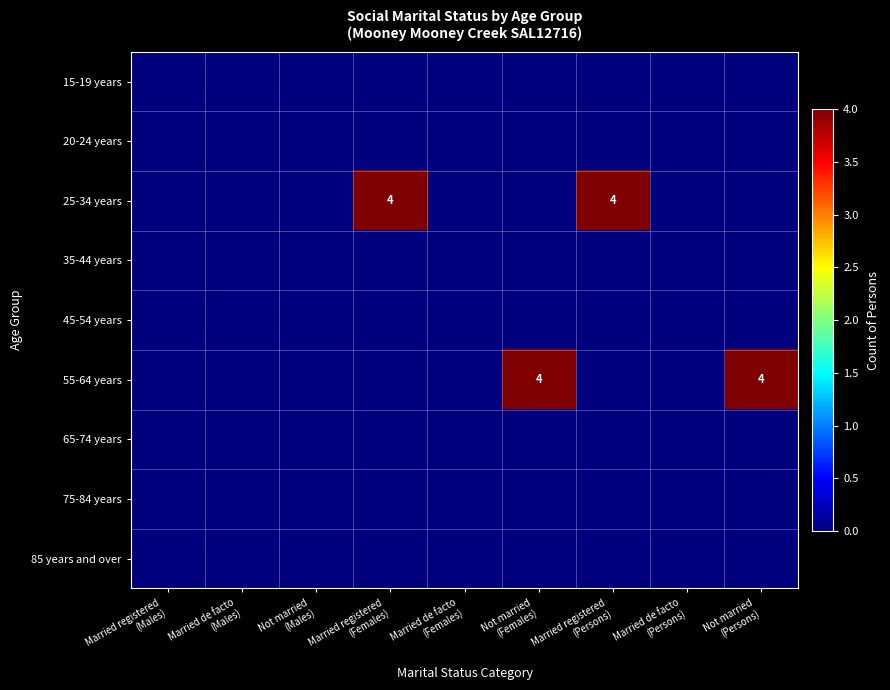

Between Married registered
(Females) and Married registered
(Persons), which is larger?

Married registered
(Females)